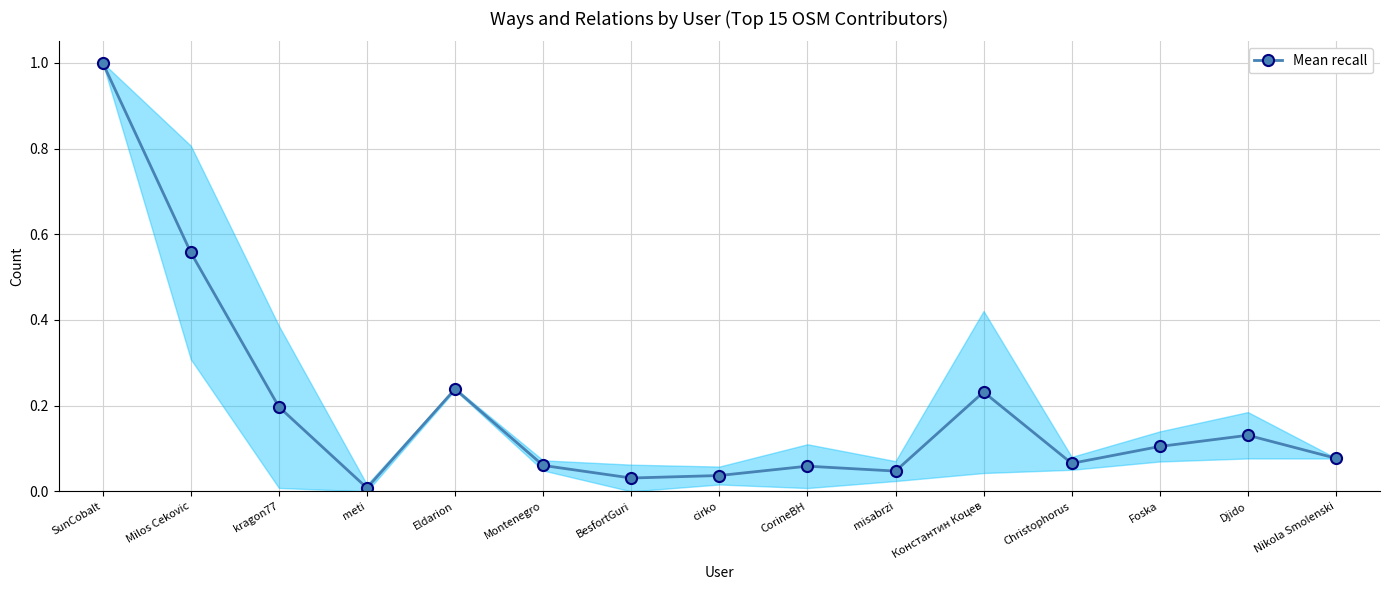

The chart shows a value of 0.0 at BesfortGuri. True or false?

True